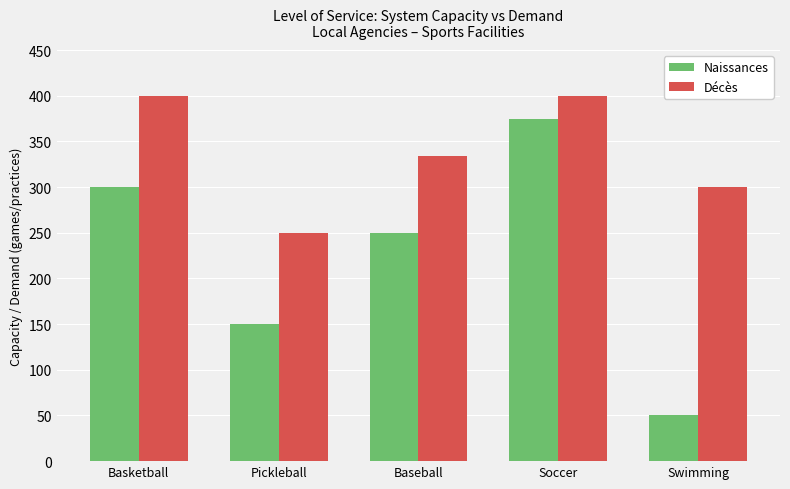

What is the difference between the maximum and minimum values in the Naissances series?

325